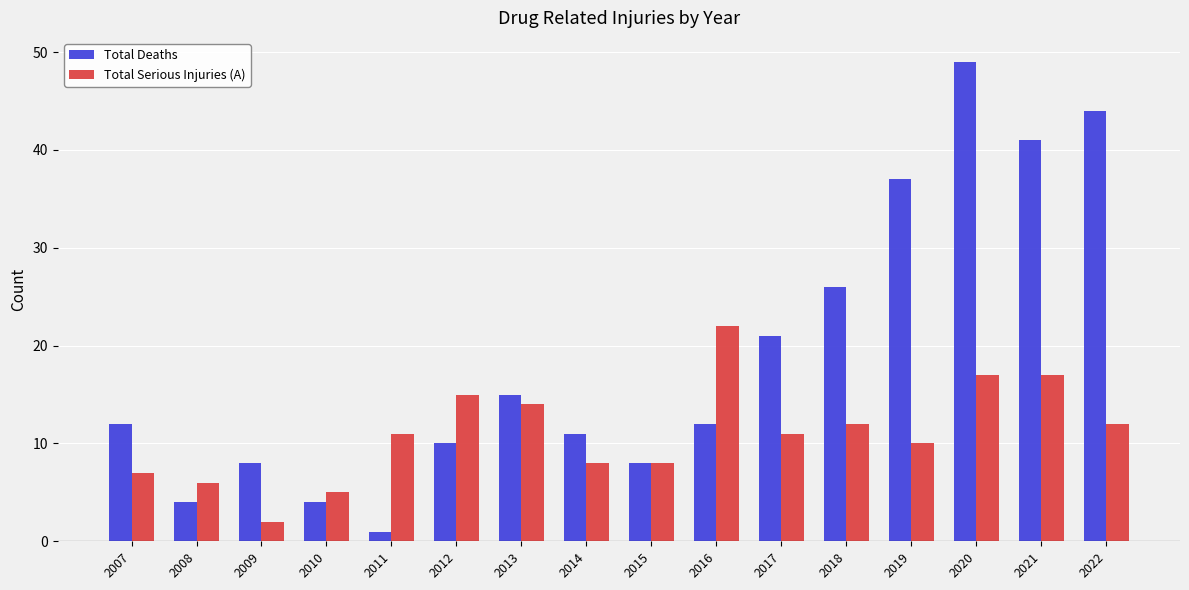

What is the approximate value of Total Deaths at 2008?

4